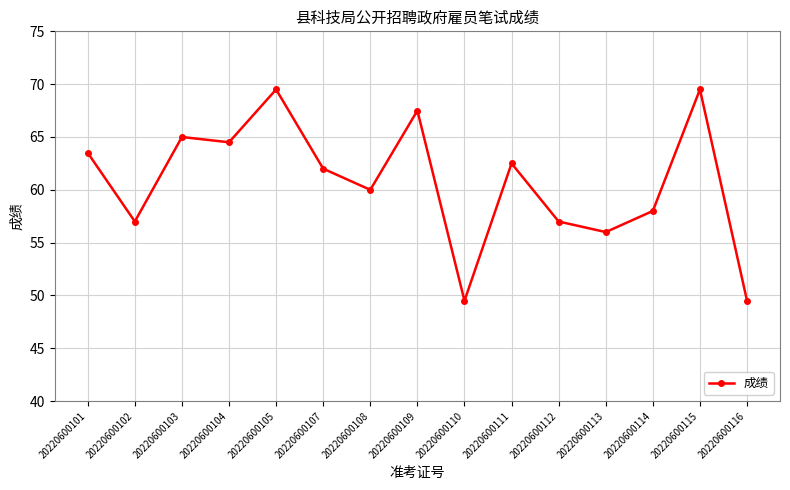

The chart shows a value of 62.0 at 20220600107. True or false?

True